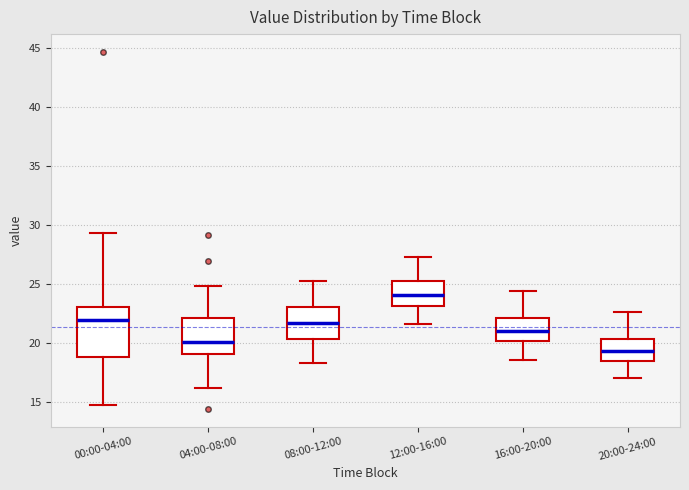

Reading left to right, transcribe this box plot: for each box, give where its median line is, the range the box spans, and where its two whiskers end, as read against the y-axis. The values are not printed on the chart, so give them approximately, as read against the axis.

00:00-04:00: median 22.0, box 19.0 to 23.0, whiskers 15.0 to 29.5
04:00-08:00: median 20.0, box 19.0 to 22.0, whiskers 16.0 to 25.0
08:00-12:00: median 21.5, box 20.5 to 23.0, whiskers 18.5 to 25.5
12:00-16:00: median 24.0, box 23.0 to 25.5, whiskers 21.5 to 27.5
16:00-20:00: median 21.0, box 20.0 to 22.0, whiskers 18.5 to 24.5
20:00-24:00: median 19.5, box 18.5 to 20.5, whiskers 17.0 to 22.5